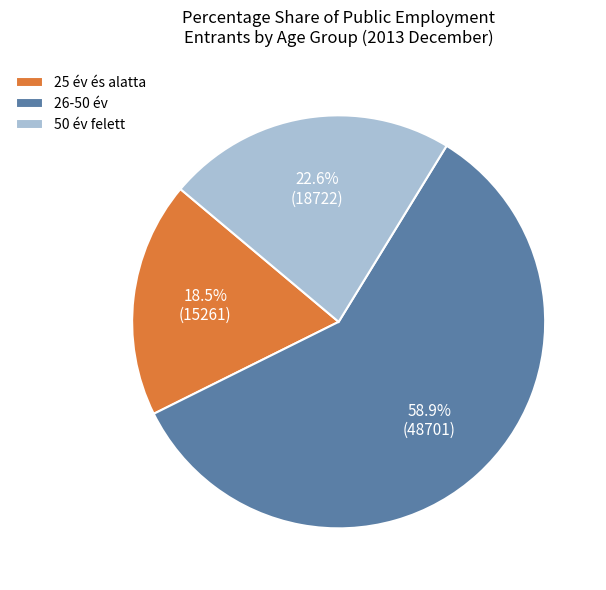

Count the number of slices in the pie.

3